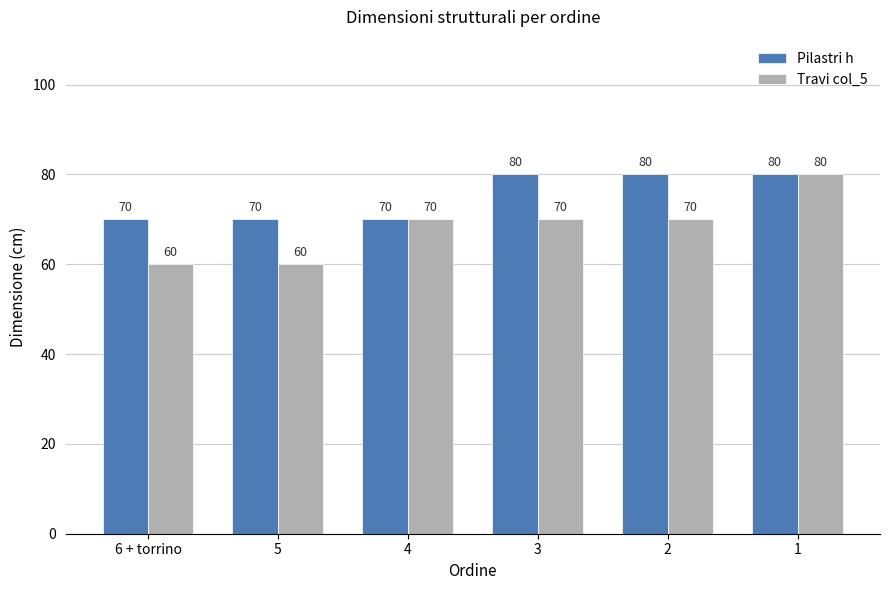

True or false: Travi col_5 has a value of 70 at 4.

True